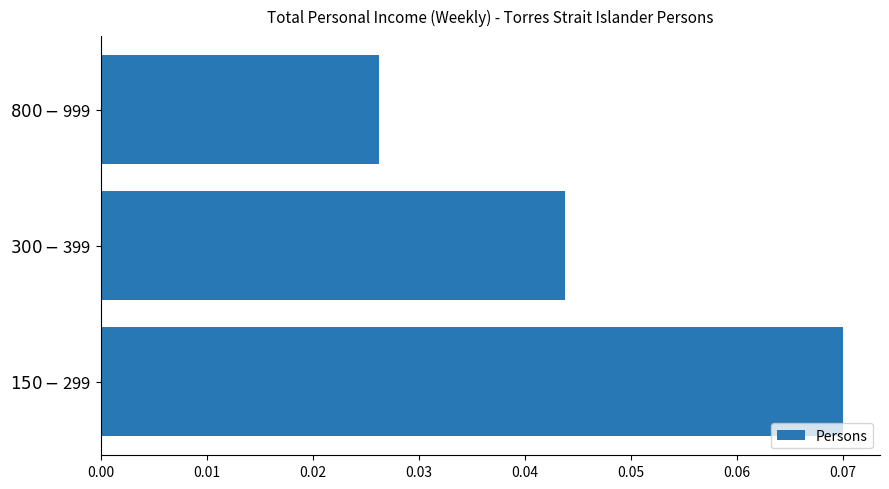

Count the values in the range 0 to 1.

3